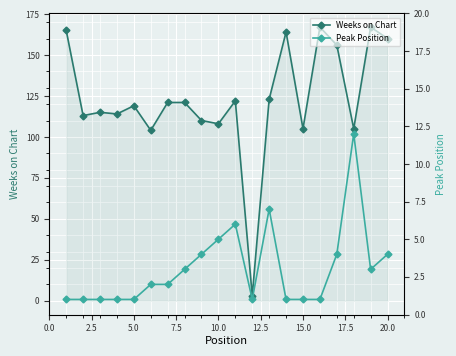

Reading left to right, transcribe all the data shown in this chart.

Weeks on Chart: 165	113	115	114	119	104	121	121	110	108	122	3	123	164	105	167	156	105	167	160
Peak Position: 1	1	1	1	1	2	2	3	4	5	6	1	7	1	1	1	4	12	3	4